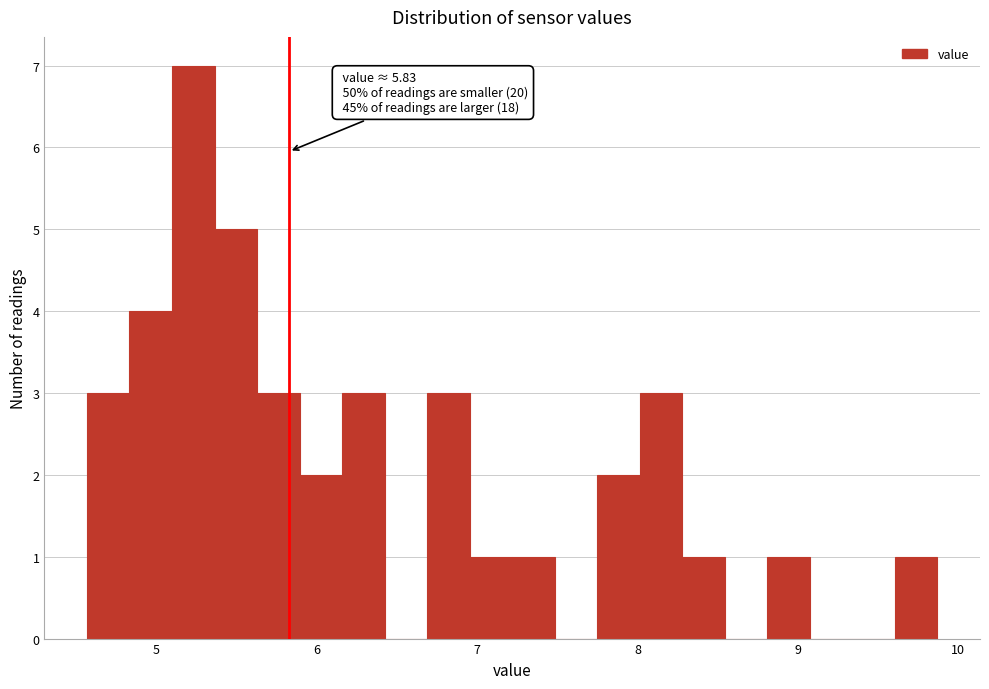

Around what value on the x-axis is the tallest bar? Give the approximate position of its centre, as read against the axis.

5.2